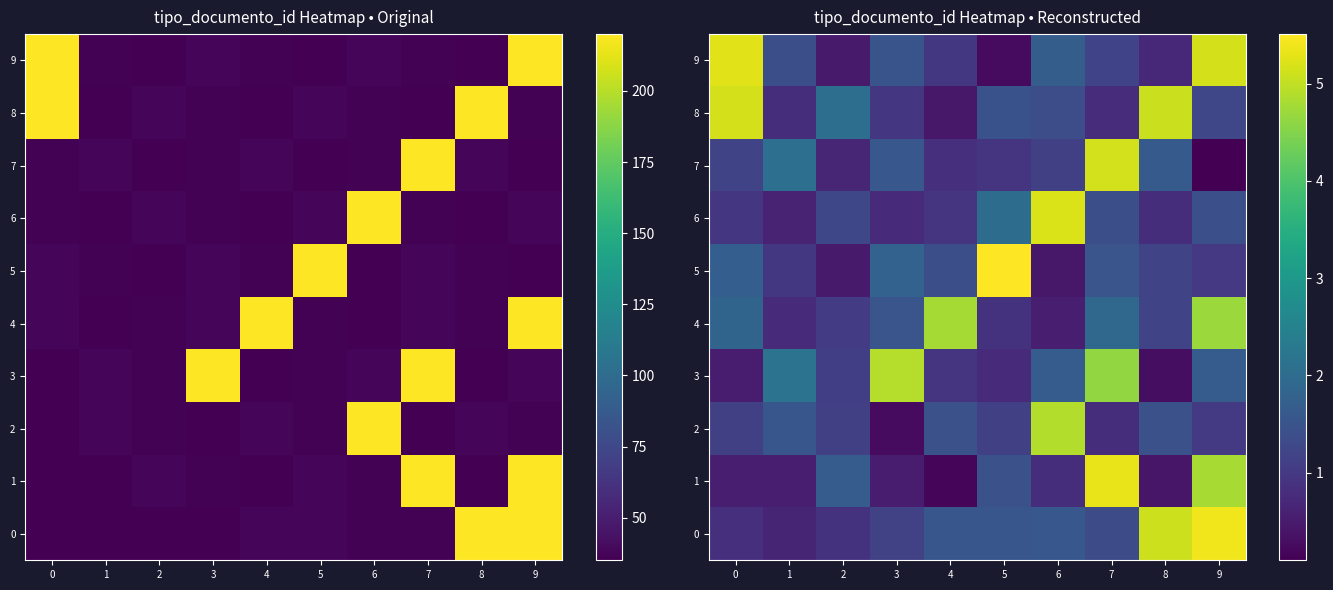

How many data points in 8 are above 1?

6